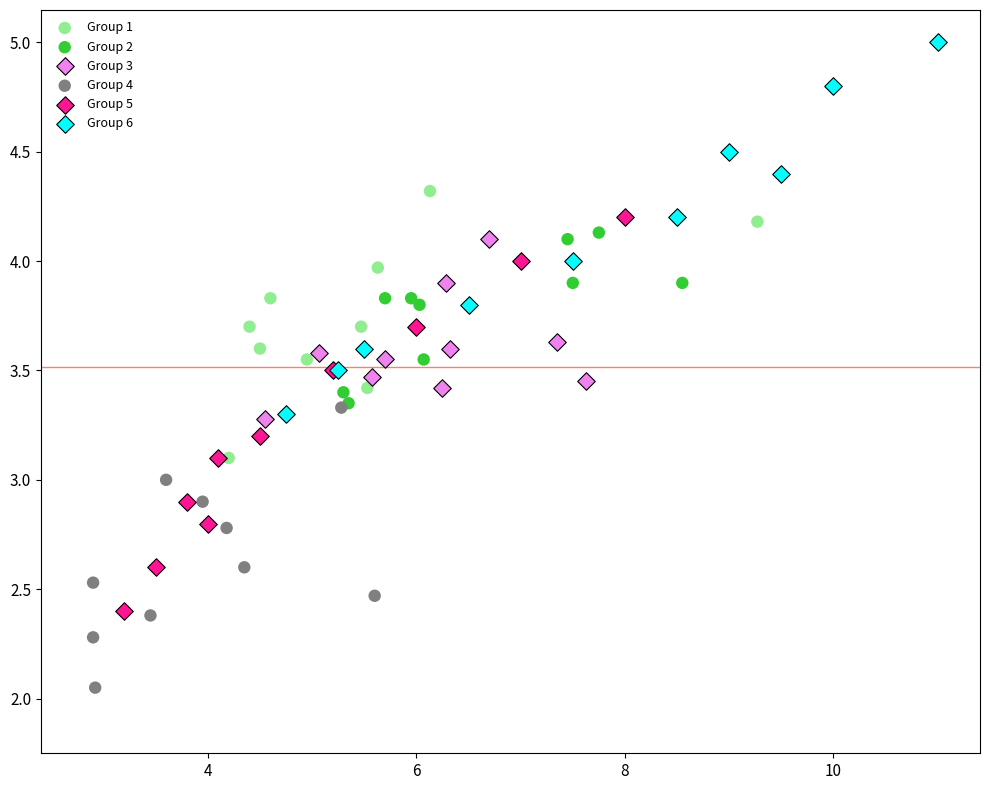

Which series reaches the minimum Y coordinate?

Group 4